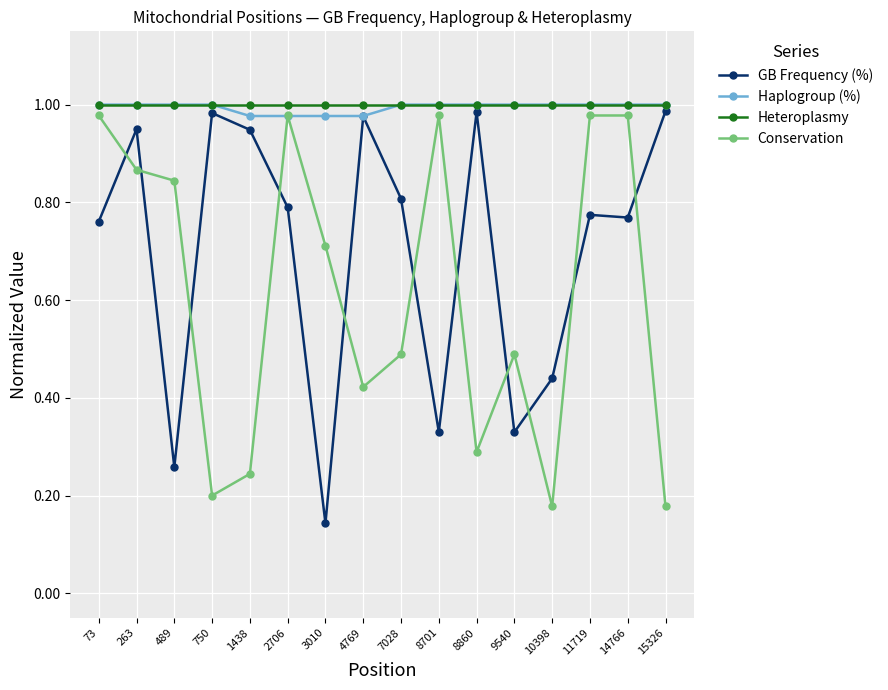

Which category has the lowest value across all series?

3010